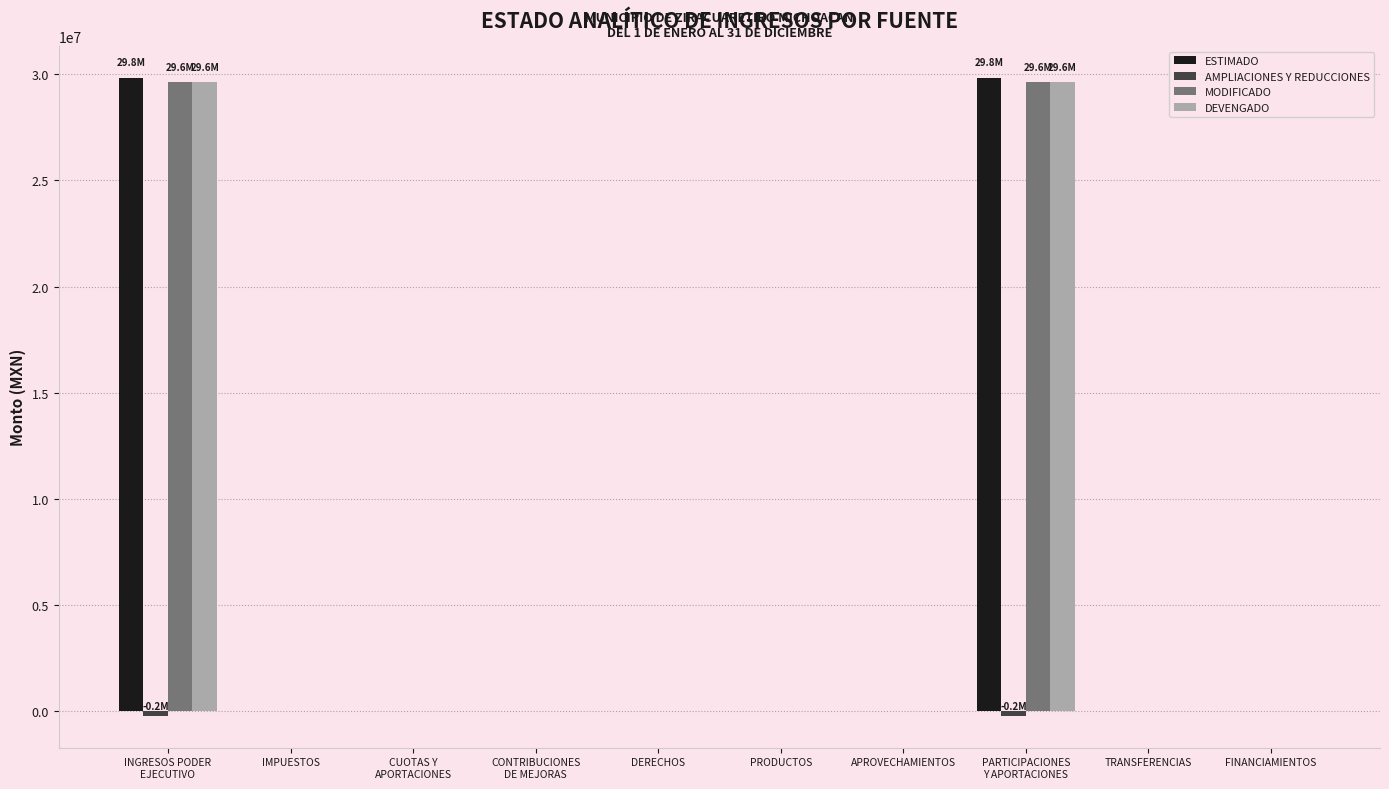

The value of MODIFICADO at PRODUCTOS is 17299469.5. True or false?

False